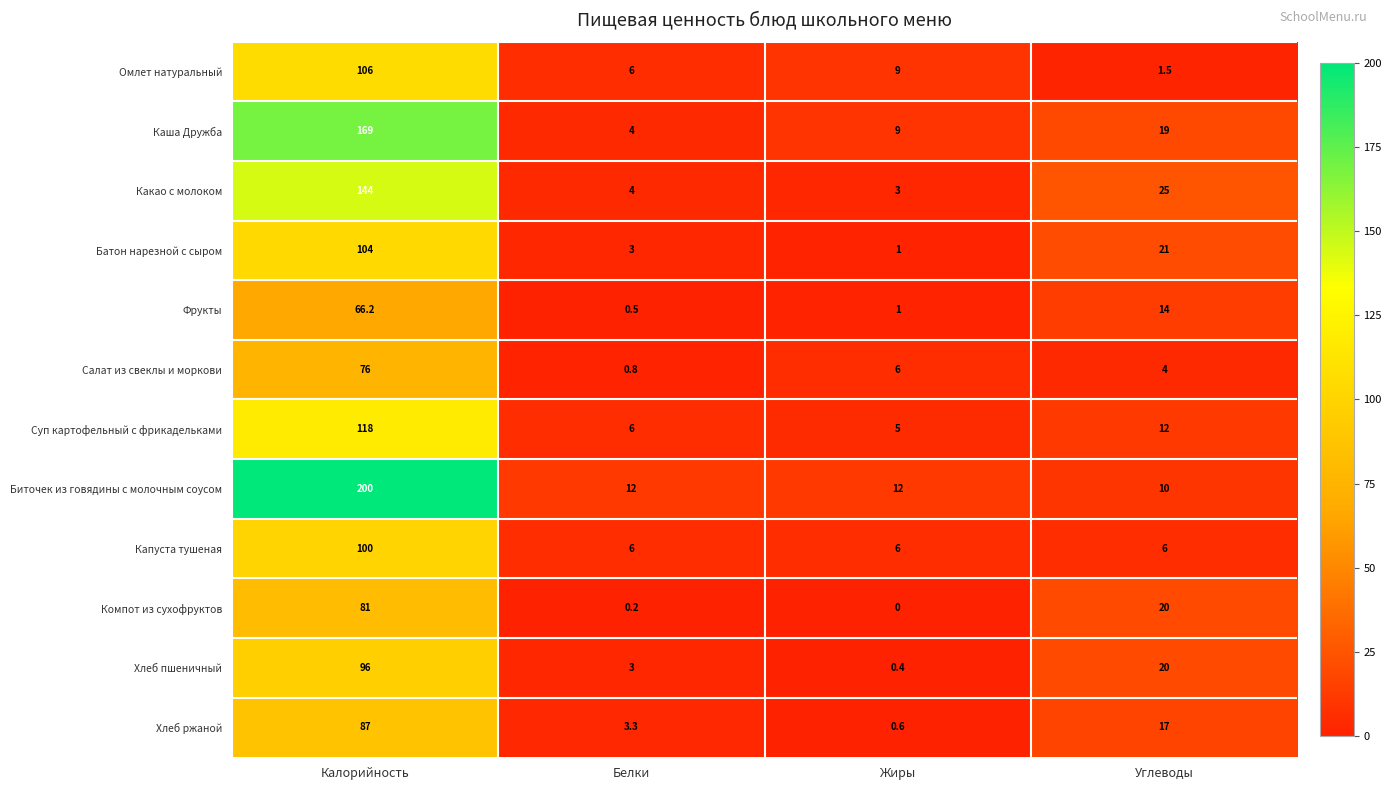

Count the number of categories in the chart.

4